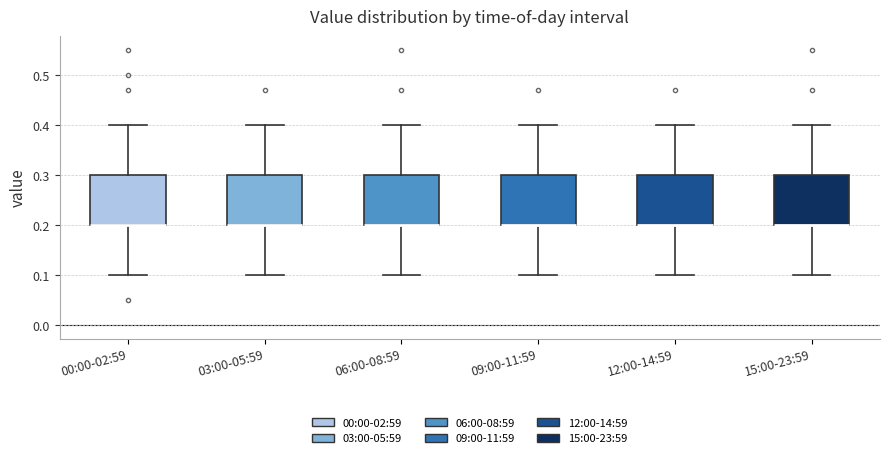

Reading left to right, transcribe this box plot: for each box, give where its median line is, the range the box spans, and where its two whiskers end, as read against the y-axis. The values are not printed on the chart, so give them approximately, as read against the axis.

00:00-02:59: median 0.2 (drawn on the box's lower edge), box 0.2 to 0.3, whiskers 0.1 to 0.4
03:00-05:59: median 0.2 (drawn on the box's lower edge), box 0.2 to 0.3, whiskers 0.1 to 0.4
06:00-08:59: median 0.2 (drawn on the box's lower edge), box 0.2 to 0.3, whiskers 0.1 to 0.4
09:00-11:59: median 0.2 (drawn on the box's lower edge), box 0.2 to 0.3, whiskers 0.1 to 0.4
12:00-14:59: median 0.2 (drawn on the box's lower edge), box 0.2 to 0.3, whiskers 0.1 to 0.4
15:00-23:59: median 0.2 (drawn on the box's lower edge), box 0.2 to 0.3, whiskers 0.1 to 0.4